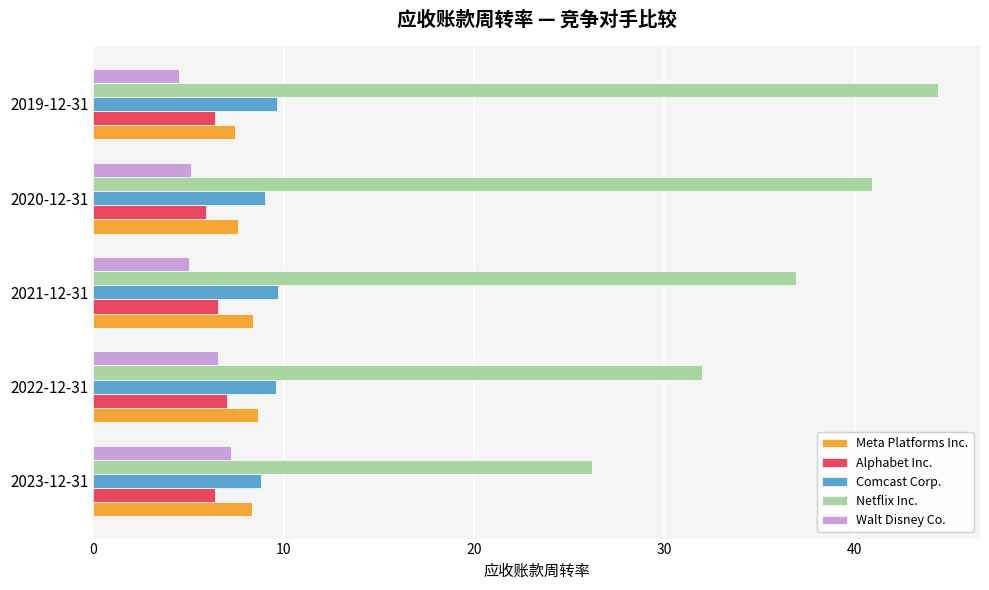

Which series has the largest range (max minus min)?

Netflix Inc.